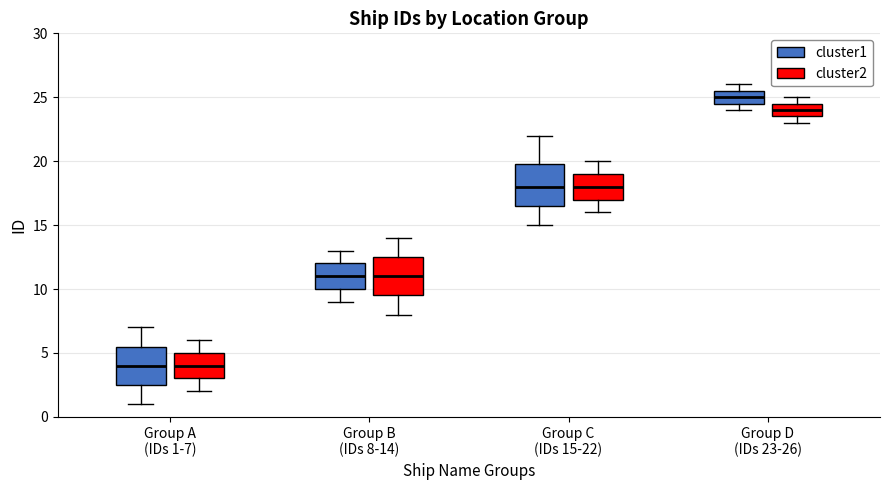

Reading left to right, read every box against the y-axis: the position of its median line, the range the box covers, and the ends of its whiskers. The values are not printed on the chart, so give them approximately, as read against the axis.

Group A (IDs 1-7) (cluster1): median 4.0, box 2.5 to 5.5, whiskers 1.0 to 7.0
Group A (IDs 1-7) (cluster2): median 4.0, box 3.0 to 5.0, whiskers 2.0 to 6.0
Group B (IDs 8-14) (cluster1): median 11.0, box 10.0 to 12.0, whiskers 9.0 to 13.0
Group B (IDs 8-14) (cluster2): median 11.0, box 9.5 to 12.5, whiskers 8.0 to 14.0
Group C (IDs 15-22) (cluster1): median 18.0, box 16.5 to 20.0, whiskers 15.0 to 22.0
Group C (IDs 15-22) (cluster2): median 18.0, box 17.0 to 19.0, whiskers 16.0 to 20.0
Group D (IDs 23-26) (cluster1): median 25.0, box 24.5 to 25.5, whiskers 24.0 to 26.0
Group D (IDs 23-26) (cluster2): median 24.0, box 23.5 to 24.5, whiskers 23.0 to 25.0